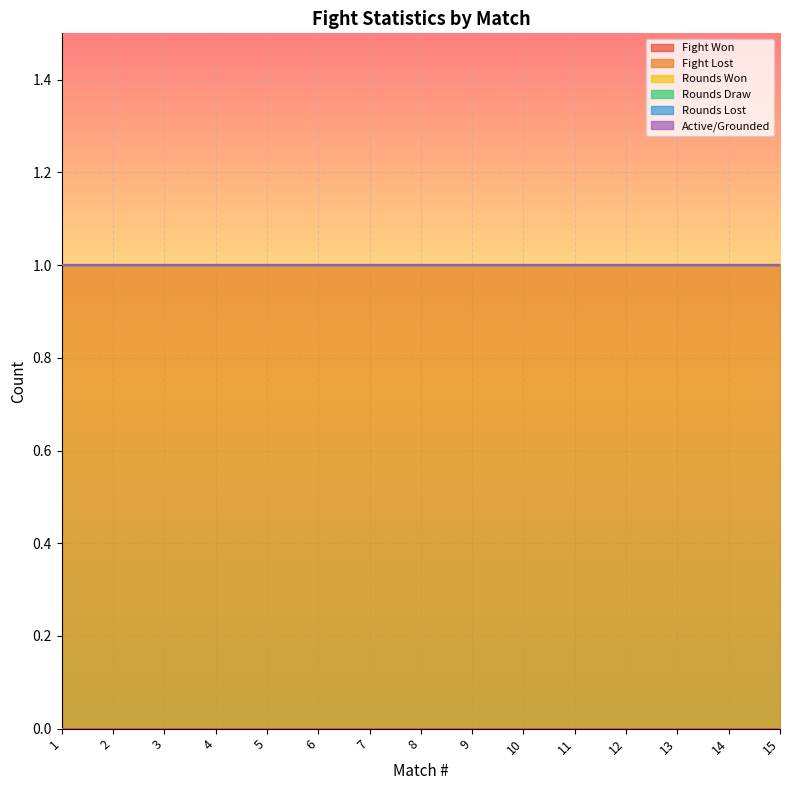

Reading left to right, what are all the values shown in this chart?

Fight Won: 1=0	2=0	3=0	4=0	5=0	6=0	7=0	8=0	9=0	10=0	11=0	12=0	13=0	14=0	15=0
Fight Lost: 1=1	2=1	3=1	4=1	5=1	6=1	7=1	8=1	9=1	10=1	11=1	12=1	13=1	14=1	15=1
Rounds Won: 1=0	2=0	3=0	4=0	5=0	6=0	7=0	8=0	9=0	10=0	11=0	12=0	13=0	14=0	15=0
Rounds Draw: 1=0	2=0	3=0	4=0	5=0	6=0	7=0	8=0	9=0	10=0	11=0	12=0	13=0	14=0	15=0
Rounds Lost: 1=0	2=0	3=0	4=0	5=0	6=0	7=0	8=0	9=0	10=0	11=0	12=0	13=0	14=0	15=0
Active/Grounded: 1=0	2=0	3=0	4=0	5=0	6=0	7=0	8=0	9=0	10=0	11=0	12=0	13=0	14=0	15=0